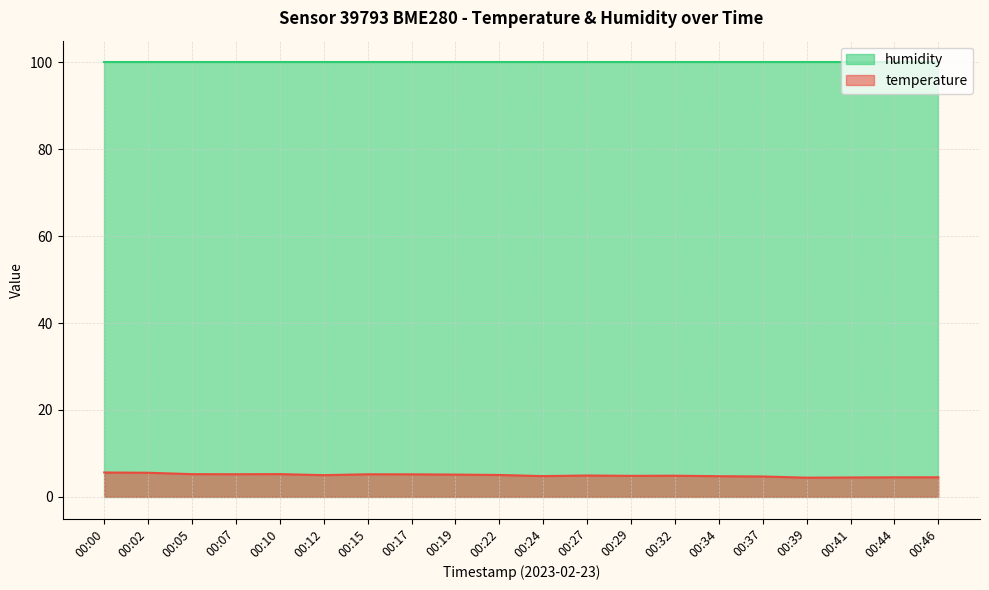

What is the ratio of the value at 00:19 to the value at 00:39?

1.2